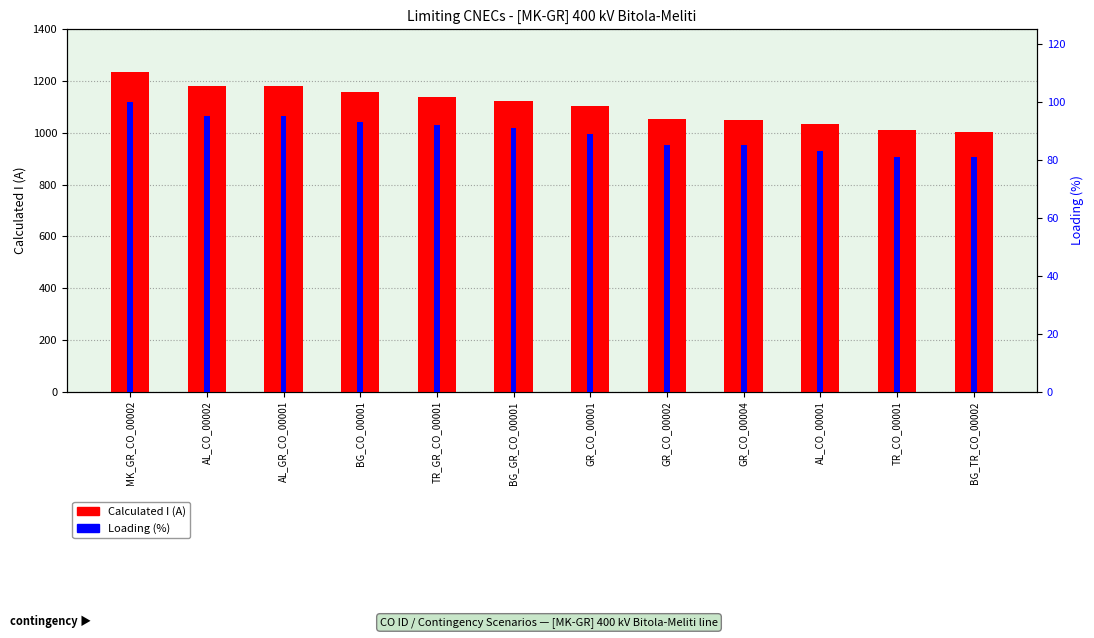

The value of Loading (%) at TR_CO_00001 is 81. True or false?

True